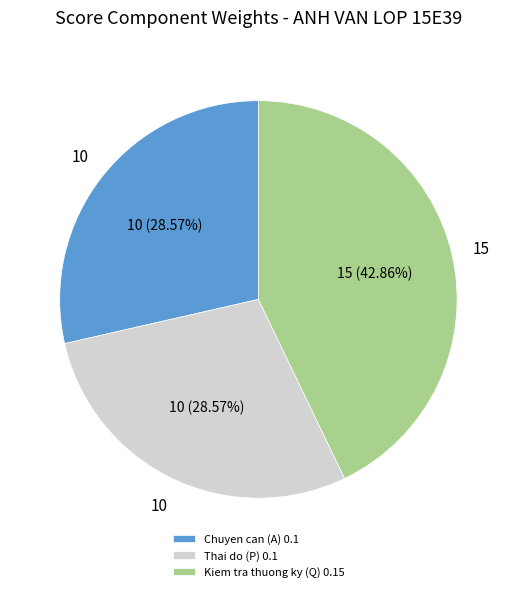

Which slice is the largest?

Kiem tra thuong ky (Q) 0.15